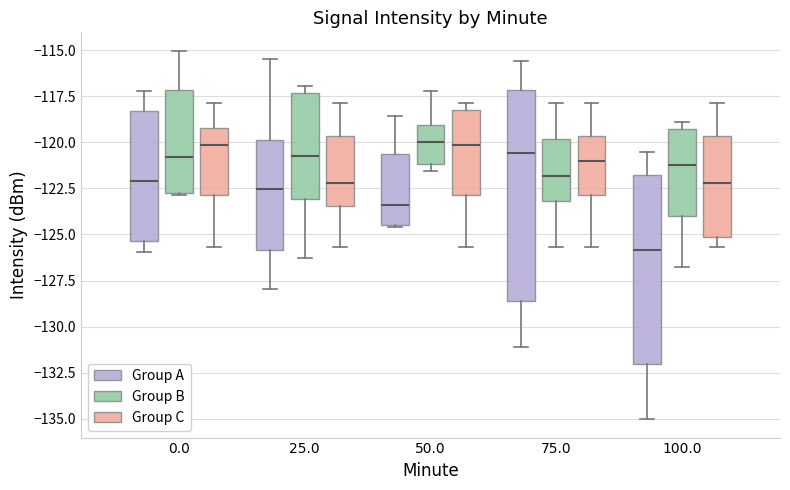

Which box is the tallest, from its lower edge to its upper edge?

75.0 (Group A)